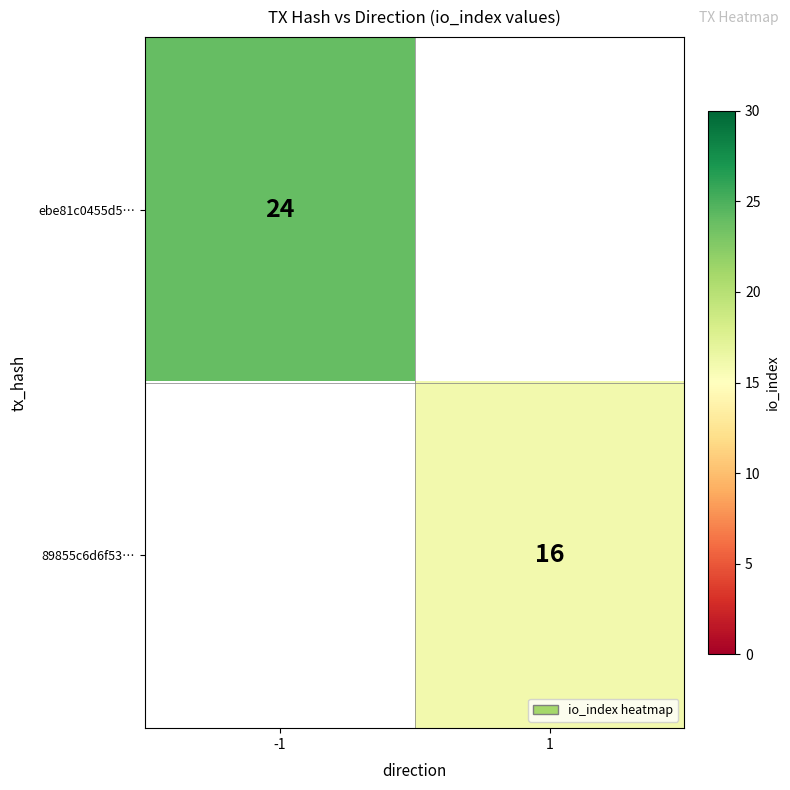

The ebe81c0455d5… series shows 24 at -1. True or false?

True